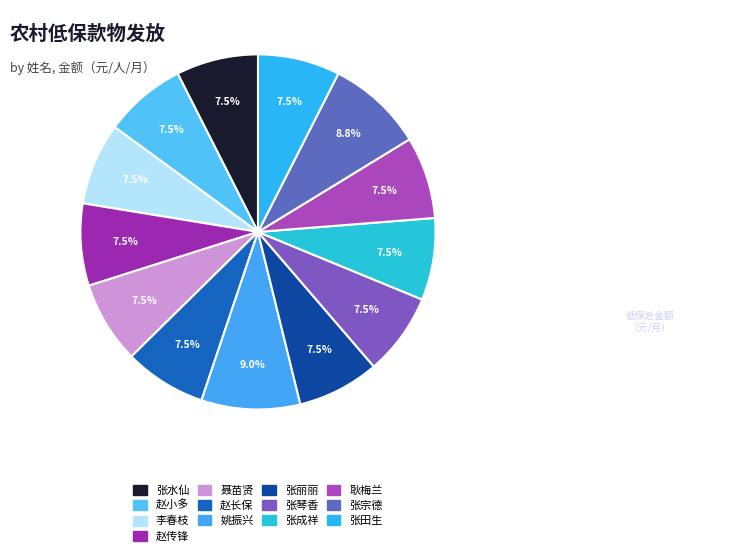

How many slices are in this pie chart?

13